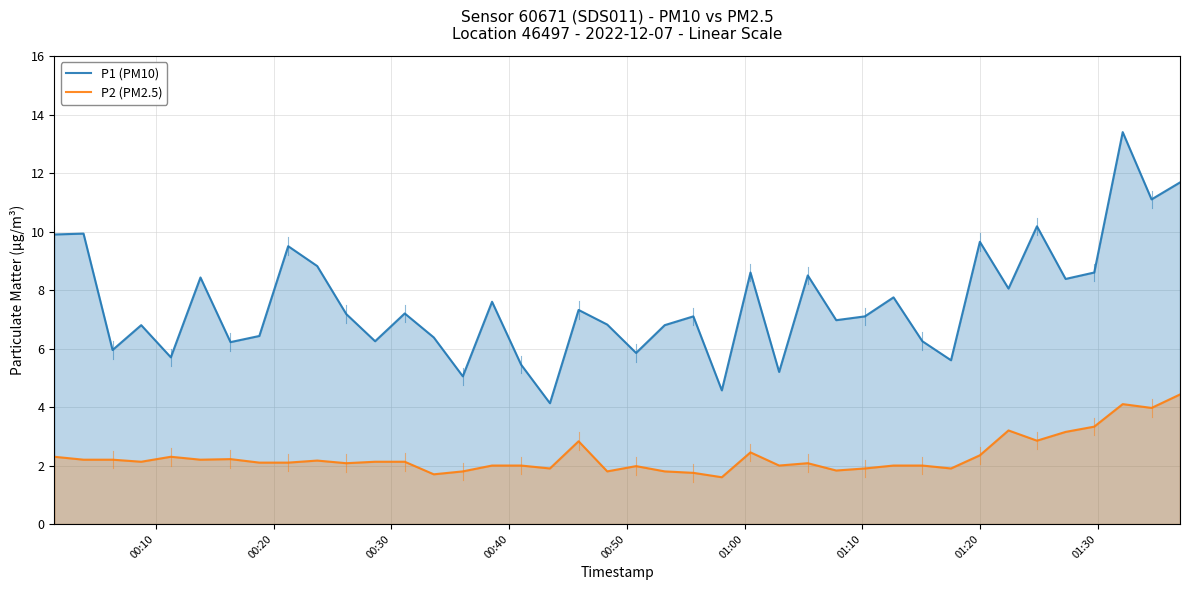

How many values in the P1 (PM10) series are below 7?

18